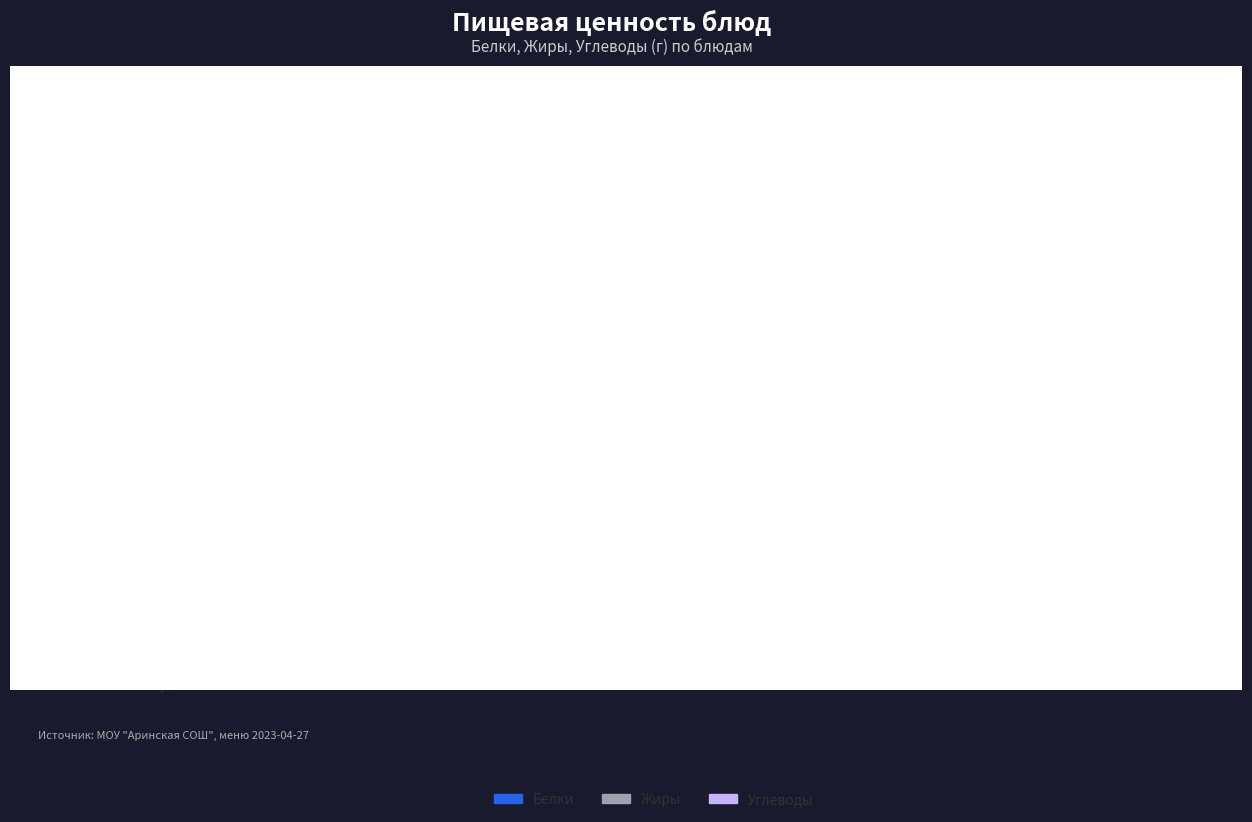

At which category is the sum across all series the highest?

Картоф. пюре